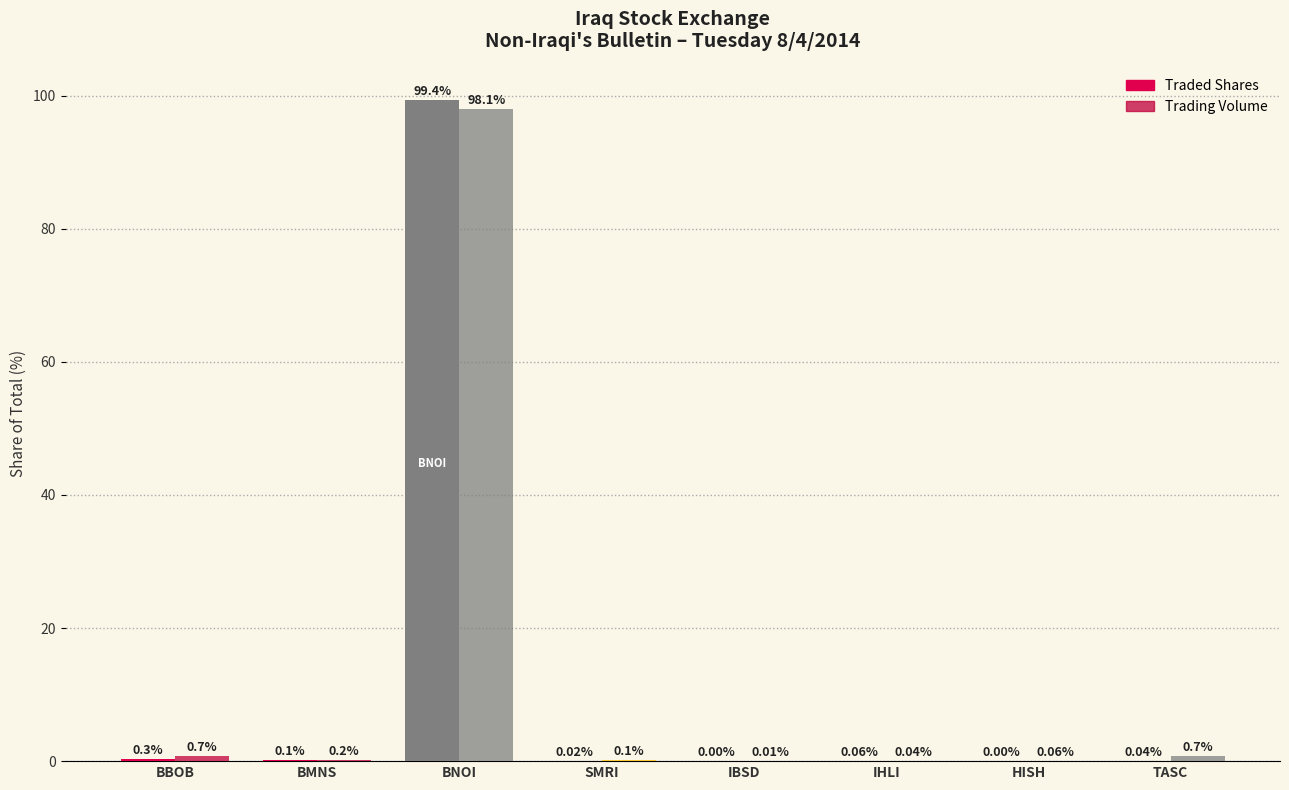

The value of Trading Volume at BNOI is 131.7. True or false?

False